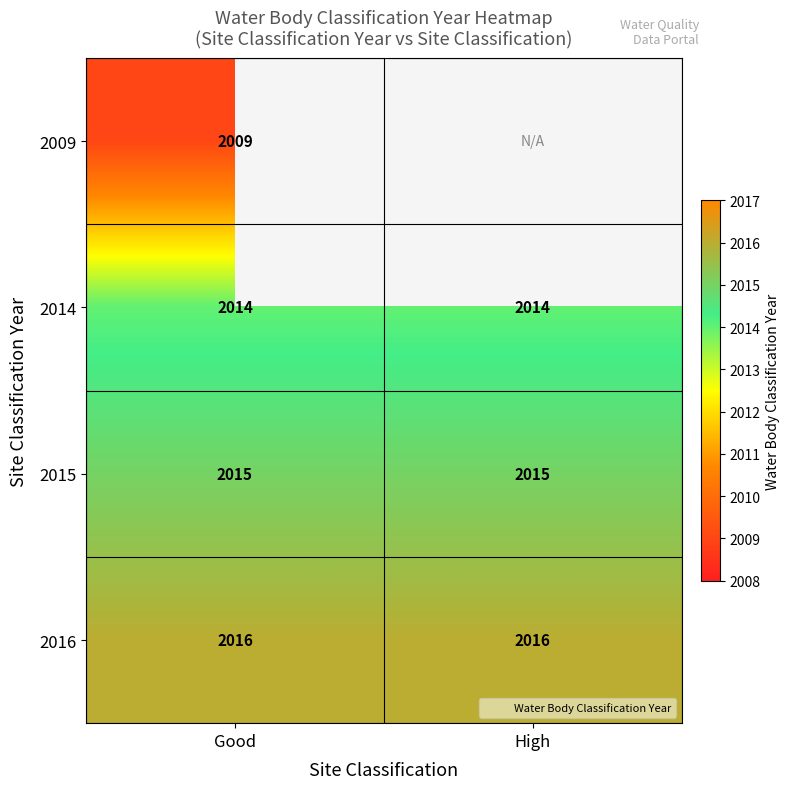

Is it true that 2015 equals 943 at Good?

False